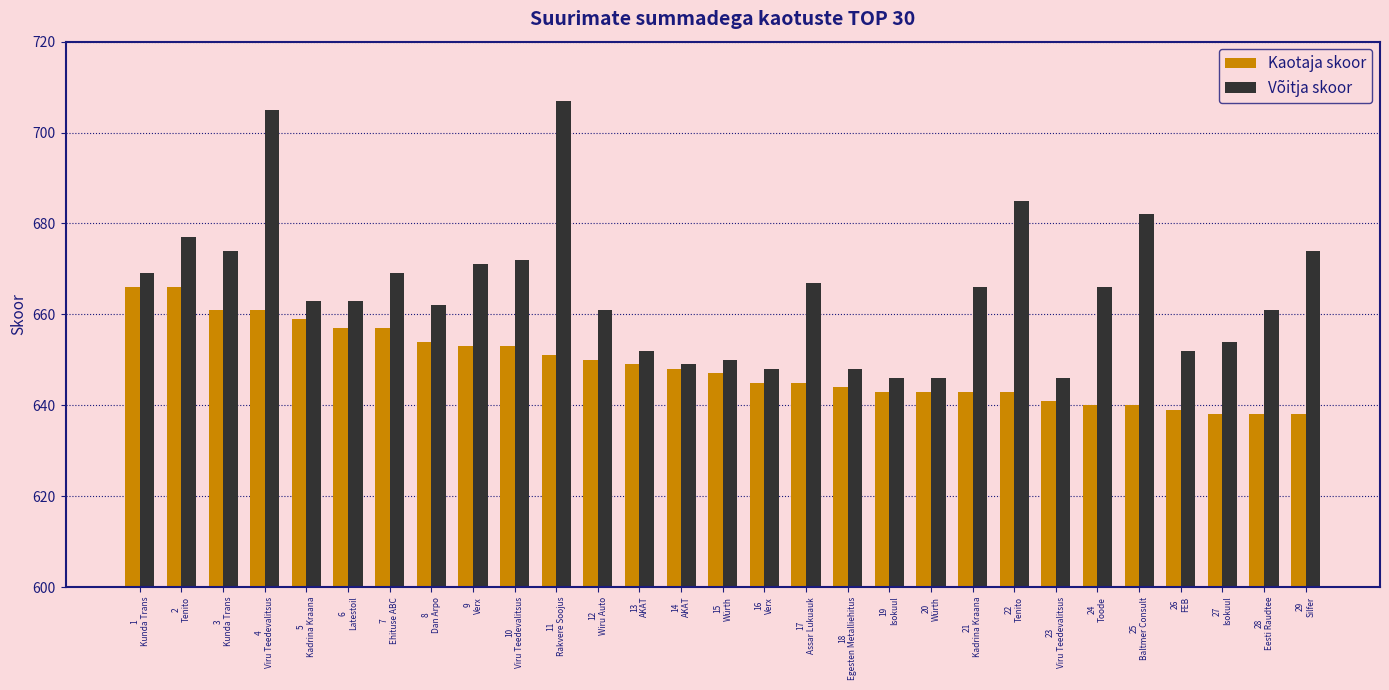

The Võitja skoor series shows 949 at 11
Rakvere Soojus. True or false?

False